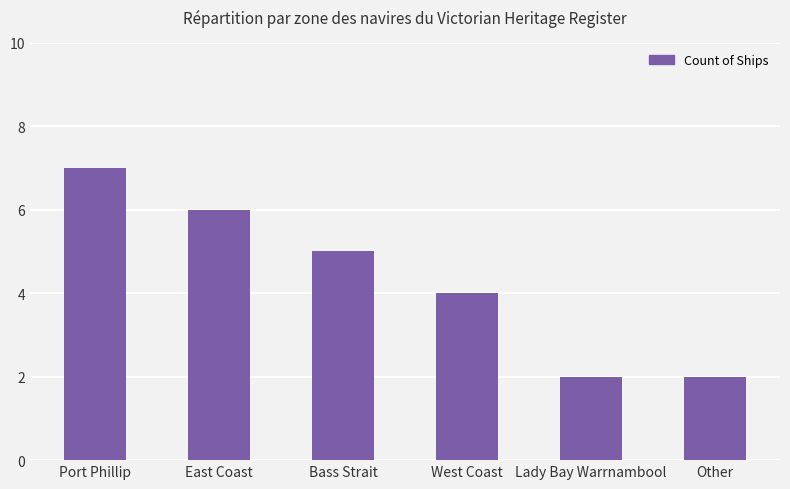

What is the sum of all values?

26